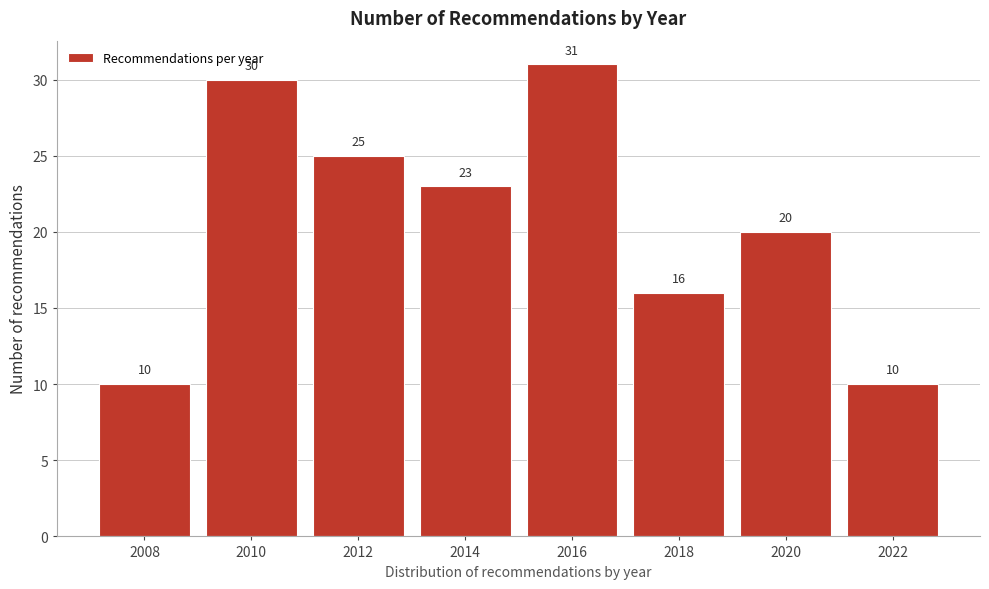

Reading left to right, list all the values displayed in this chart.

10	30	25	23	31	16	20	10